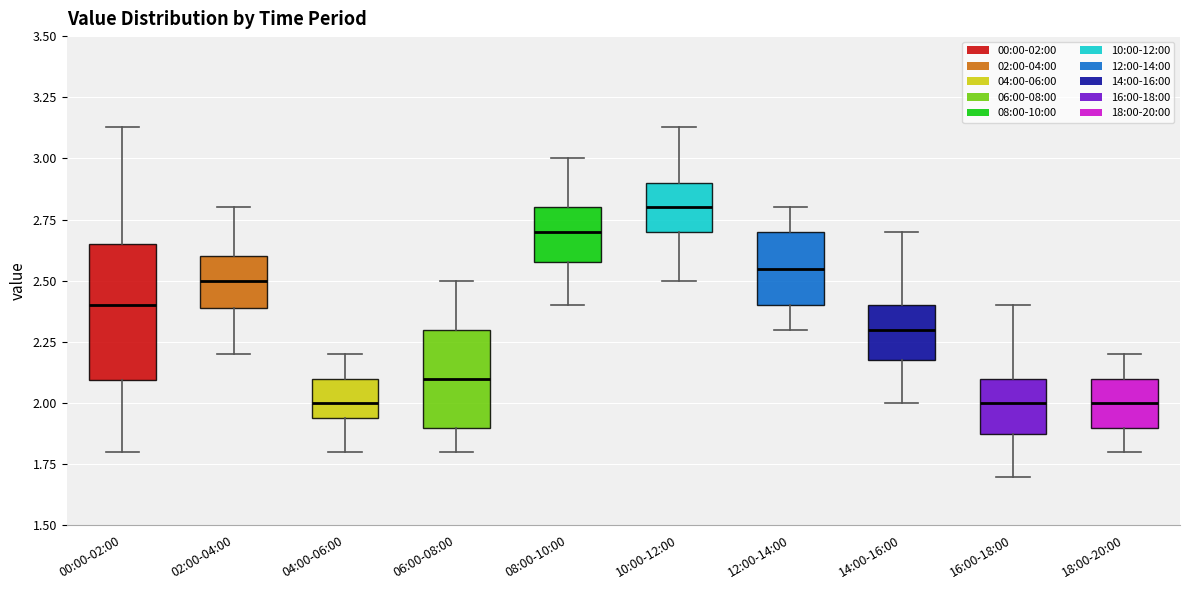

Reading left to right, read every box against the y-axis: the position of its median line, the range the box covers, and the ends of its whiskers. The values are not printed on the chart, so give them approximately, as read against the axis.

00:00-02:00: median 2.40, box 2.10 to 2.65, whiskers 1.80 to 3.15
02:00-04:00: median 2.50, box 2.40 to 2.60, whiskers 2.20 to 2.80
04:00-06:00: median 2.00, box 1.95 to 2.10, whiskers 1.80 to 2.20
06:00-08:00: median 2.10, box 1.90 to 2.30, whiskers 1.80 to 2.50
08:00-10:00: median 2.70, box 2.60 to 2.80, whiskers 2.40 to 3.00
10:00-12:00: median 2.80, box 2.70 to 2.90, whiskers 2.50 to 3.15
12:00-14:00: median 2.55, box 2.40 to 2.70, whiskers 2.30 to 2.80
14:00-16:00: median 2.30, box 2.20 to 2.40, whiskers 2.00 to 2.70
16:00-18:00: median 2.00, box 1.90 to 2.10, whiskers 1.70 to 2.40
18:00-20:00: median 2.00, box 1.90 to 2.10, whiskers 1.80 to 2.20